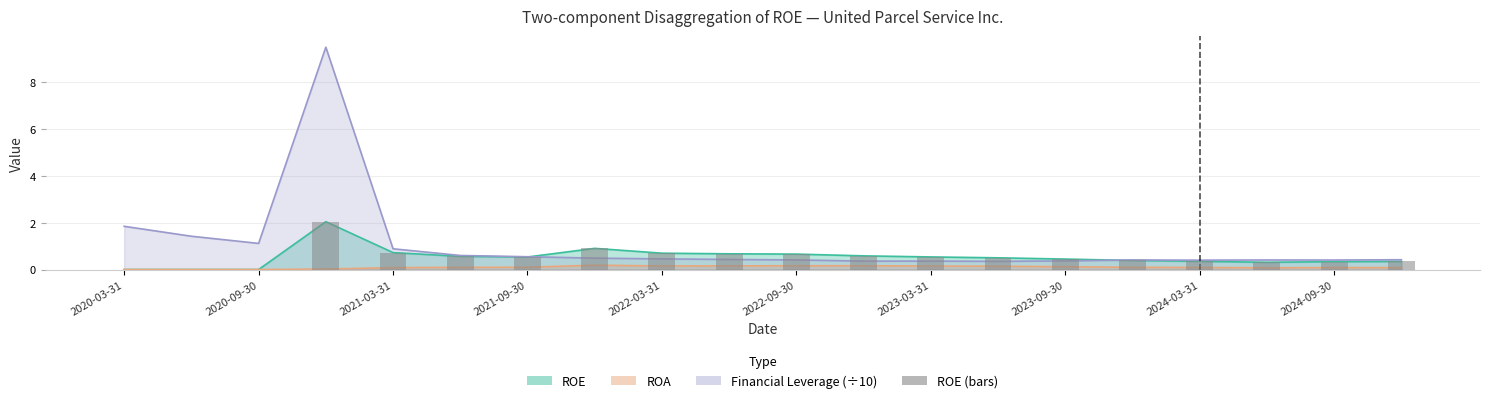

Which series has the widest spread of values?

Financial Leverage